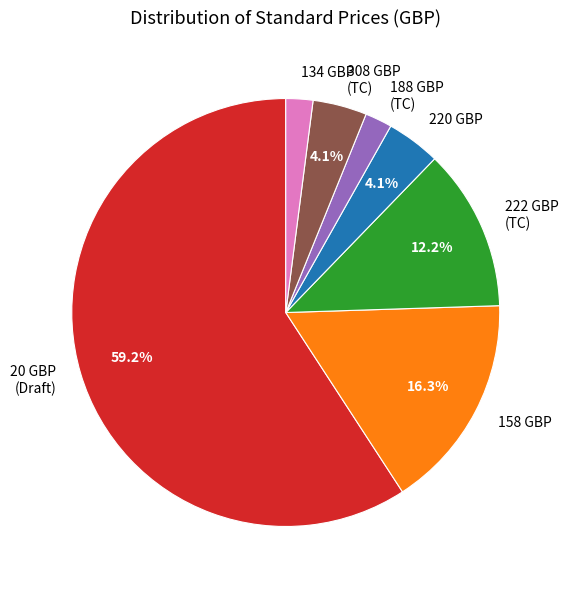

How many slices are in this pie chart?

7